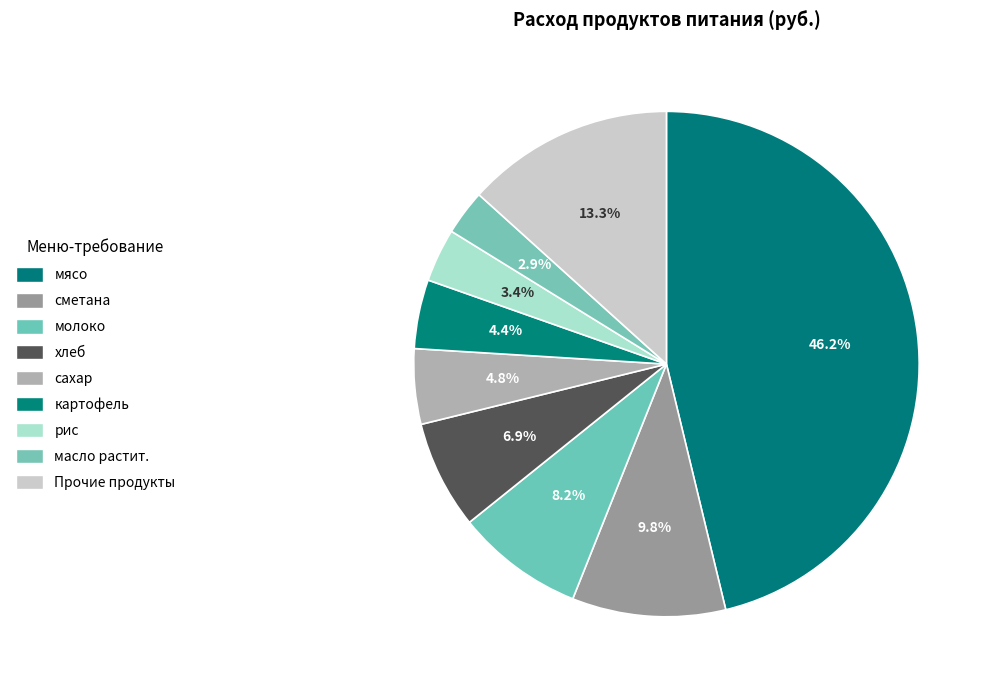

How many segments does this pie chart have?

9